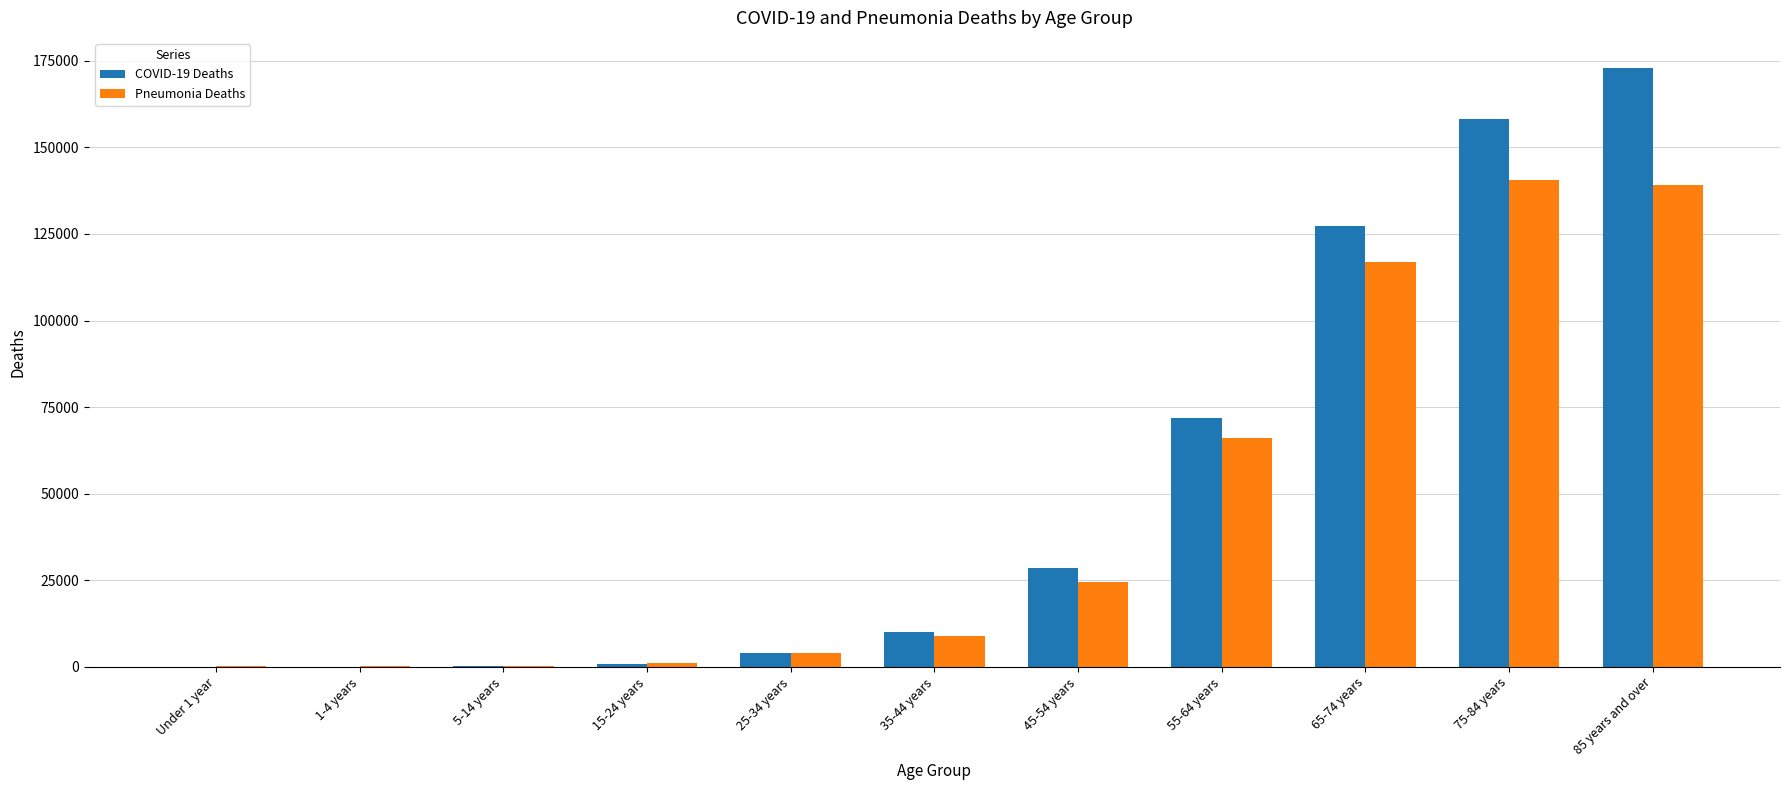

Is the value of Pneumonia Deaths at 45-54 years greater than the value of COVID-19 Deaths at 75-84 years?

No